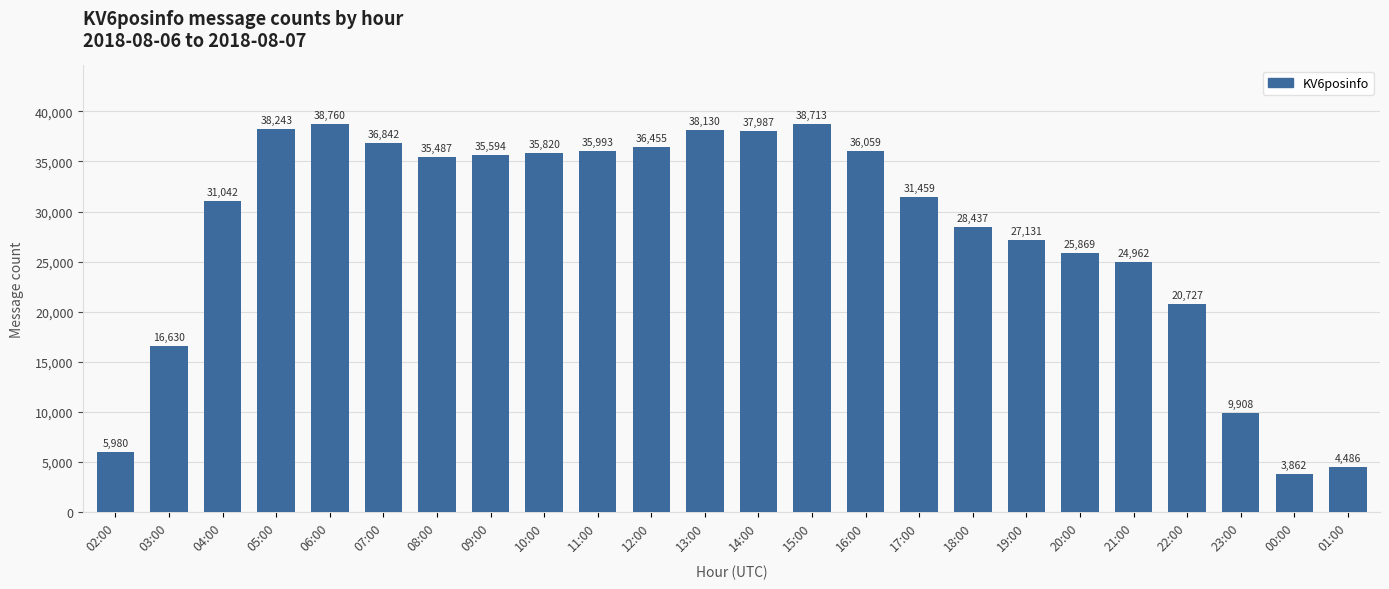

What is the ratio of the value at 09:00 to the value at 08:00?

1.0